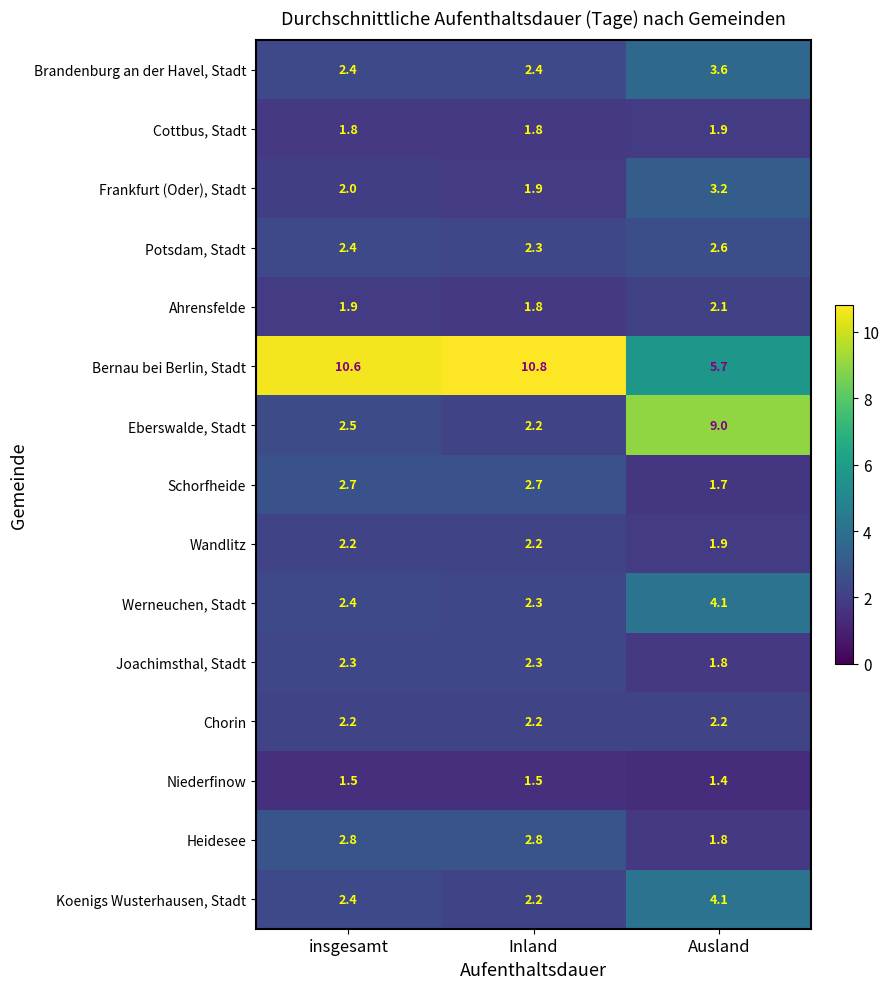

What is the sum of the Potsdam, Stadt values at insgesamt and Inland?

4.7